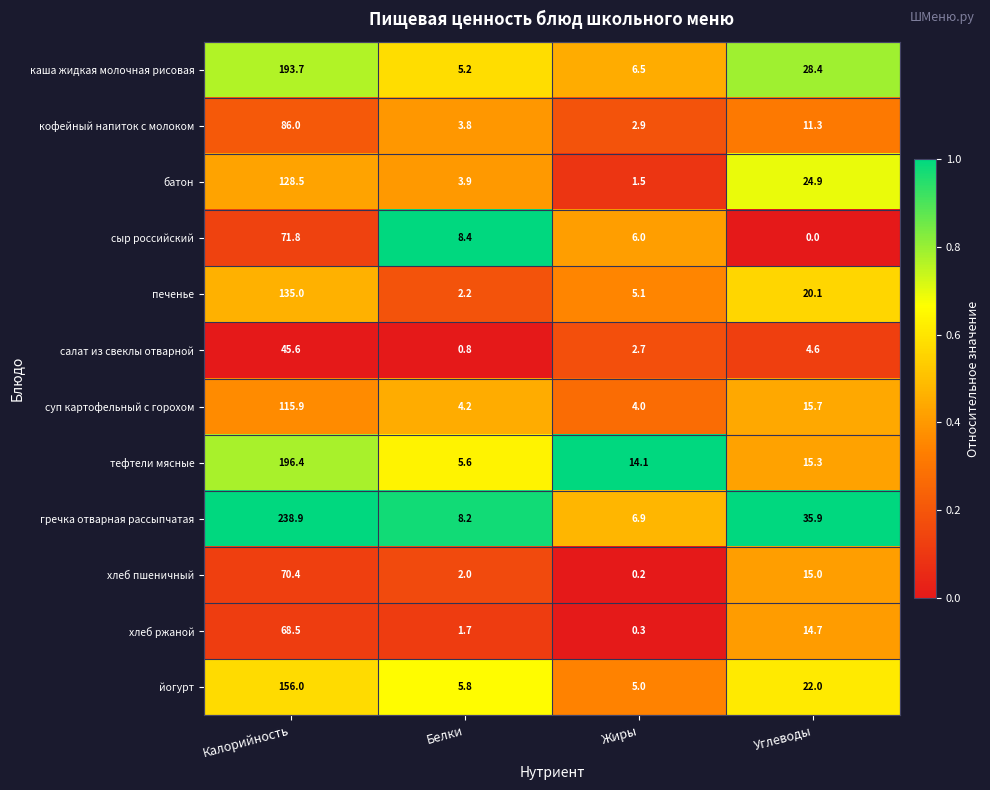

What is the total value across all series at Белки?

51.8